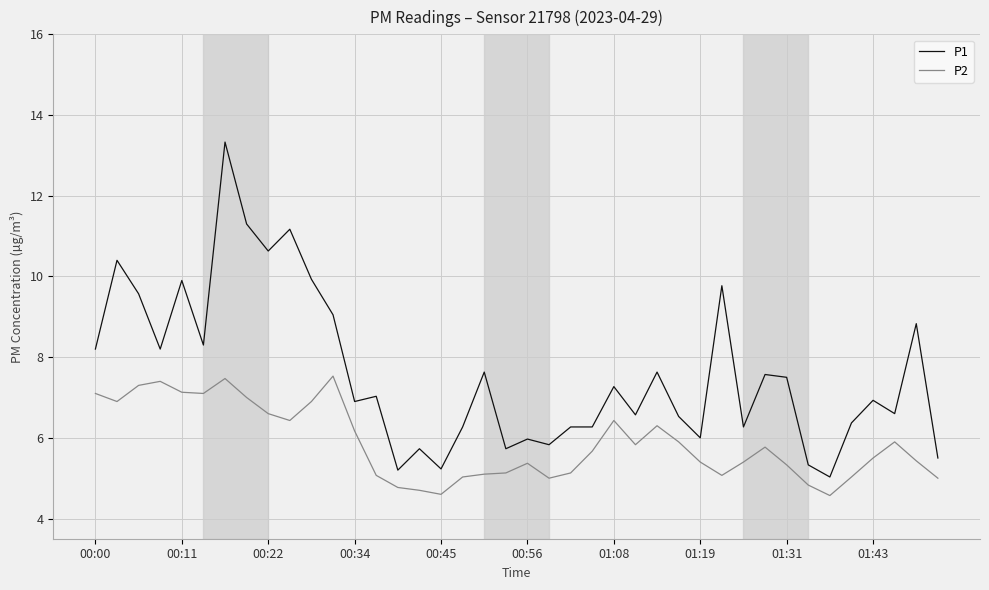

Rank the series by their average value, from highest to lowest.

P1, P2